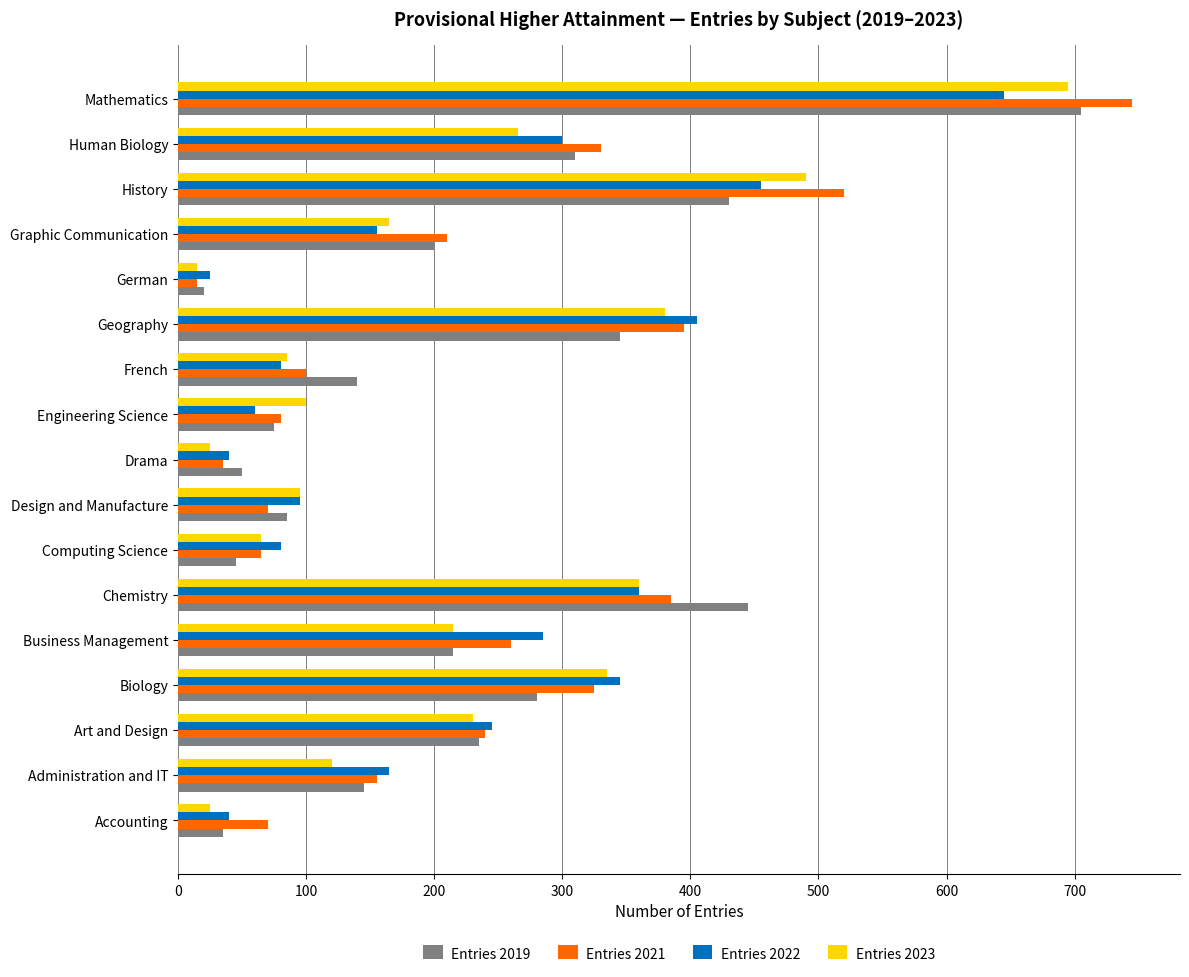

Is it true that Entries 2021 equals 310 at Mathematics?

False